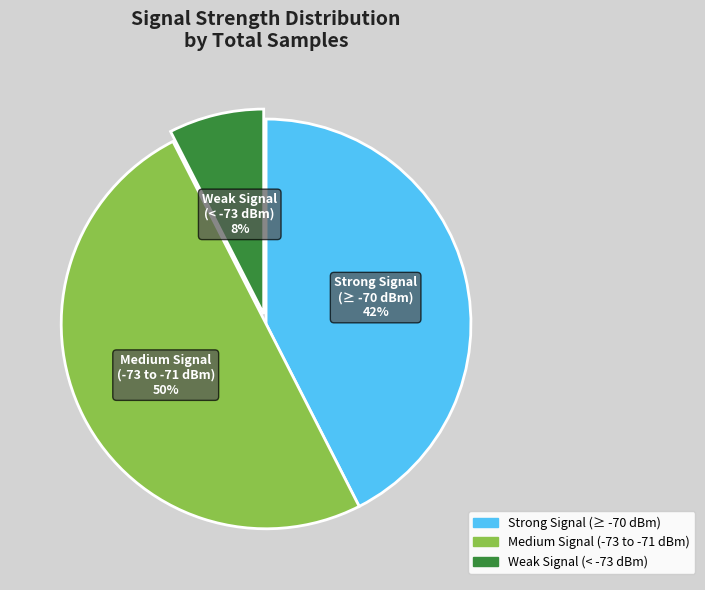

To the nearest percent, what is the average slice percentage?

33%